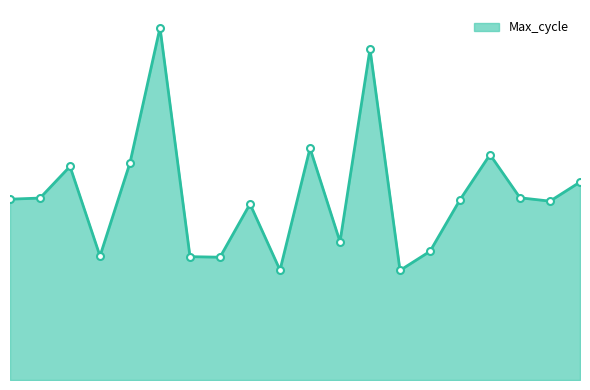

Reading right to left, extract all data points from this chart.

20506	20438	20450	20604	20443	20259	20191	20981	20293	20627	20192	20428	20238	20240	21057	20575	20242	20562	20449	20445